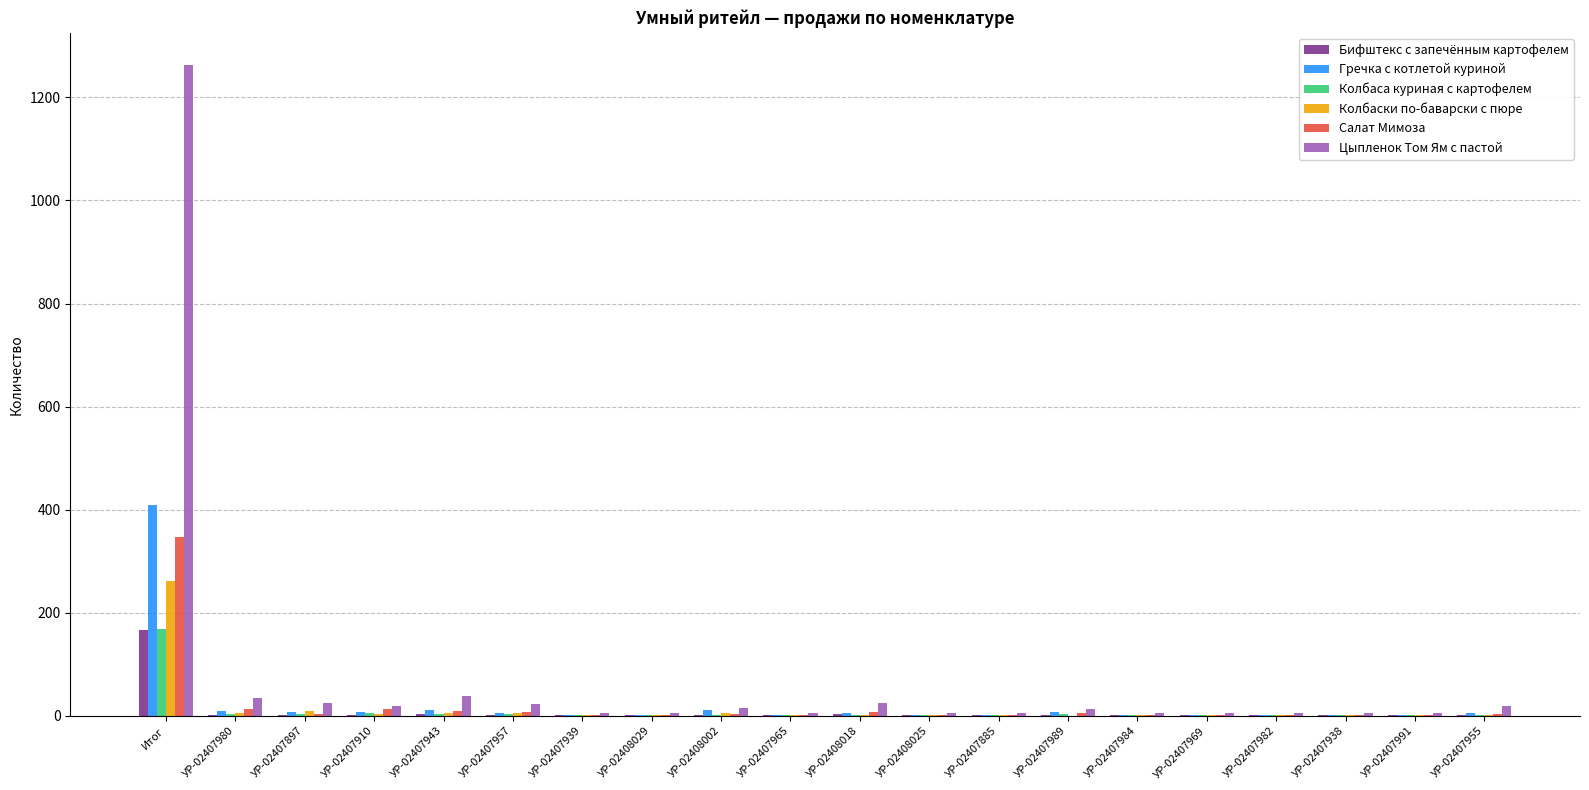

What is the sum of the Колбаски по-баварски с пюре values at УР-02407982 and УР-02407991?

4